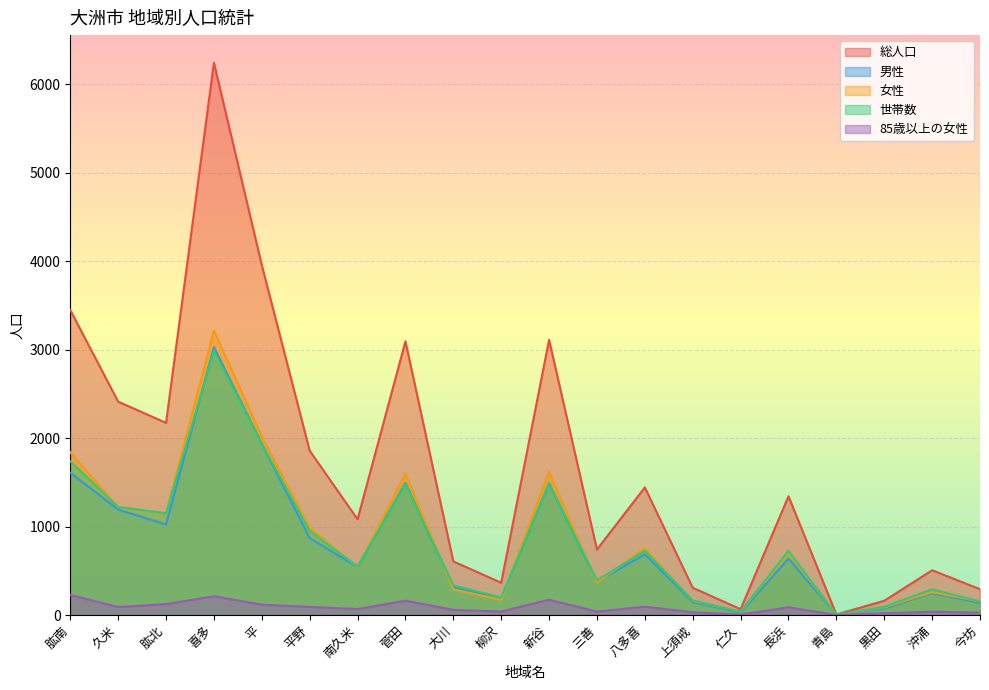

Reading right to left, extract all data points from this chart.

総人口: 292	506	161	6	1343	66	308	1443	741	3112	365	606	3095	1083	1858	3957	6246	2173	2413	3449
男性: 138	247	74	3	638	28	147	686	376	1488	194	316	1494	542	870	1938	3029	1024	1193	1609
女性: 154	259	87	3	705	38	161	757	365	1624	171	290	1601	541	988	2019	3217	1149	1220	1840
世帯数: 153	290	93	3	725	38	164	728	392	1490	198	335	1483	550	951	1935	2990	1151	1222	1738
85歳以上の女性: 27	38	20	1	87	5	31	94	39	173	40	58	162	67	92	117	212	123	90	228